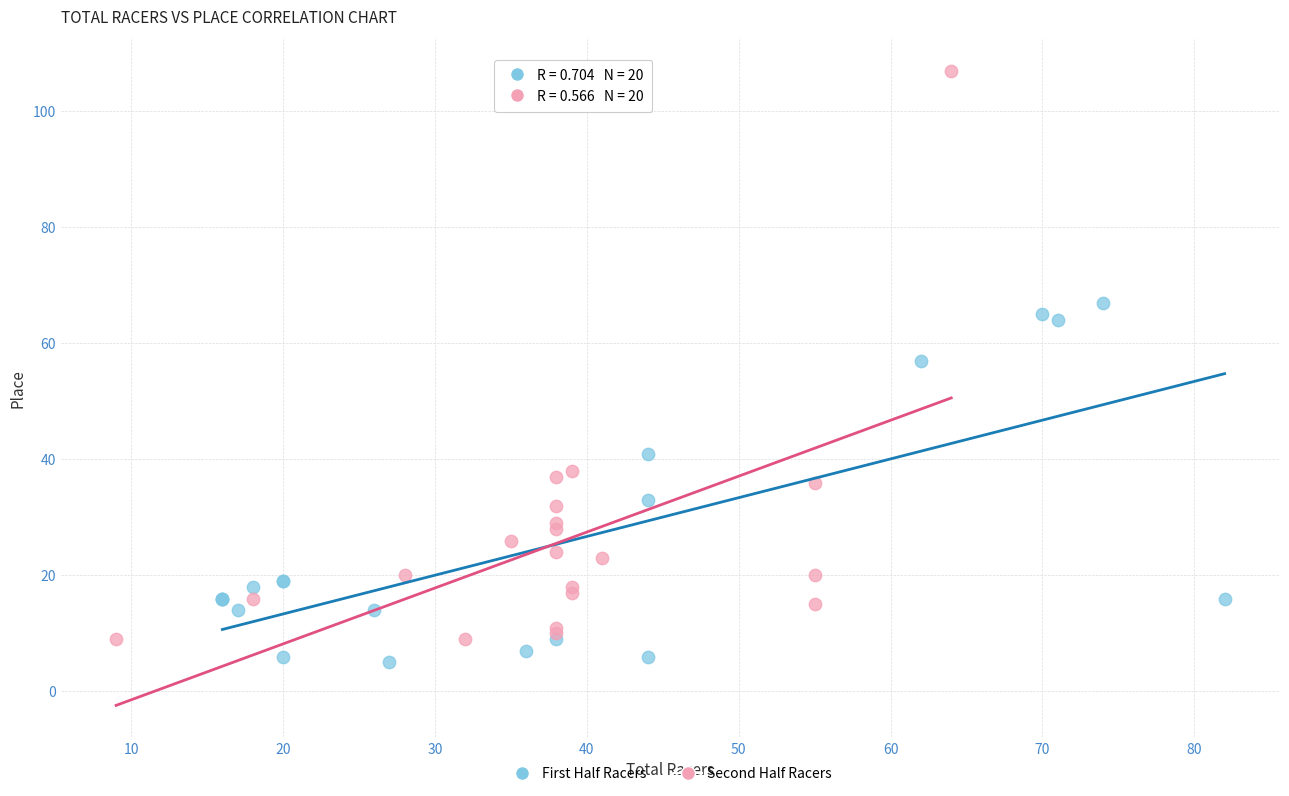

Which series has the widest spread of Y values?

Second Half Racers